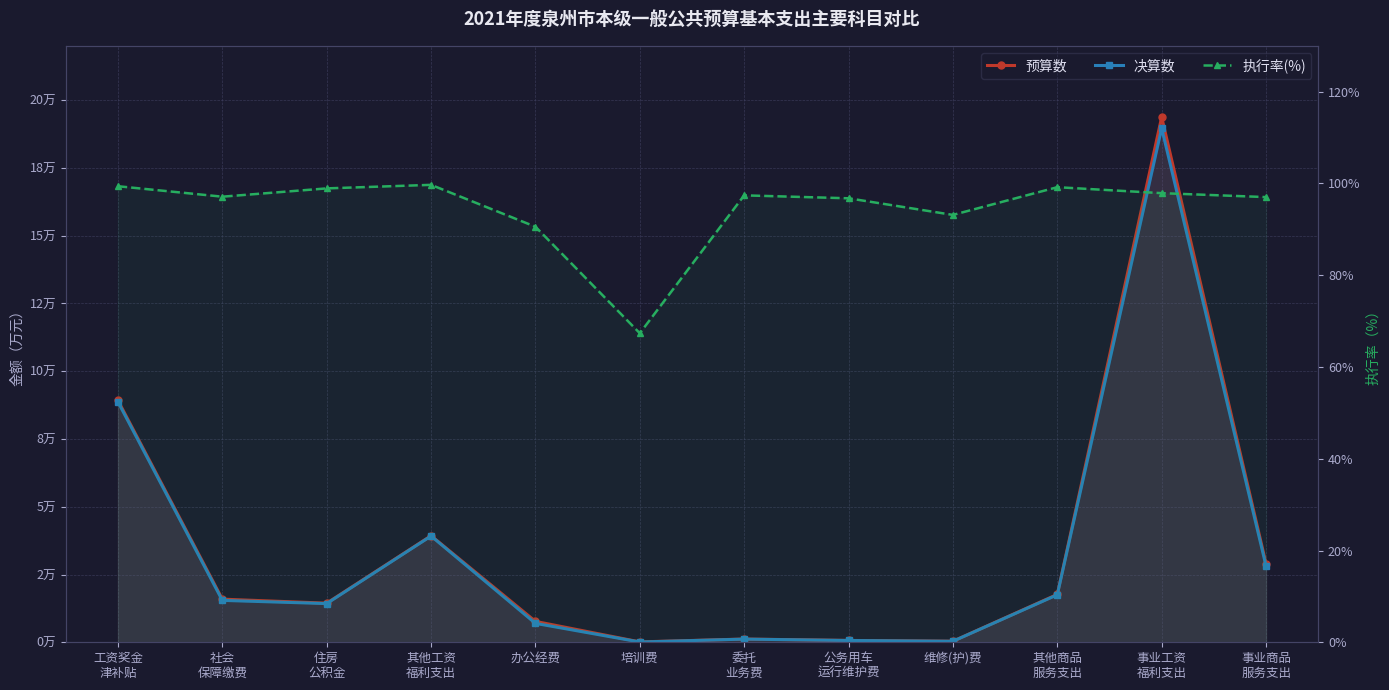

What is the total value across all series at 其他商品
服务支出?

35278.2